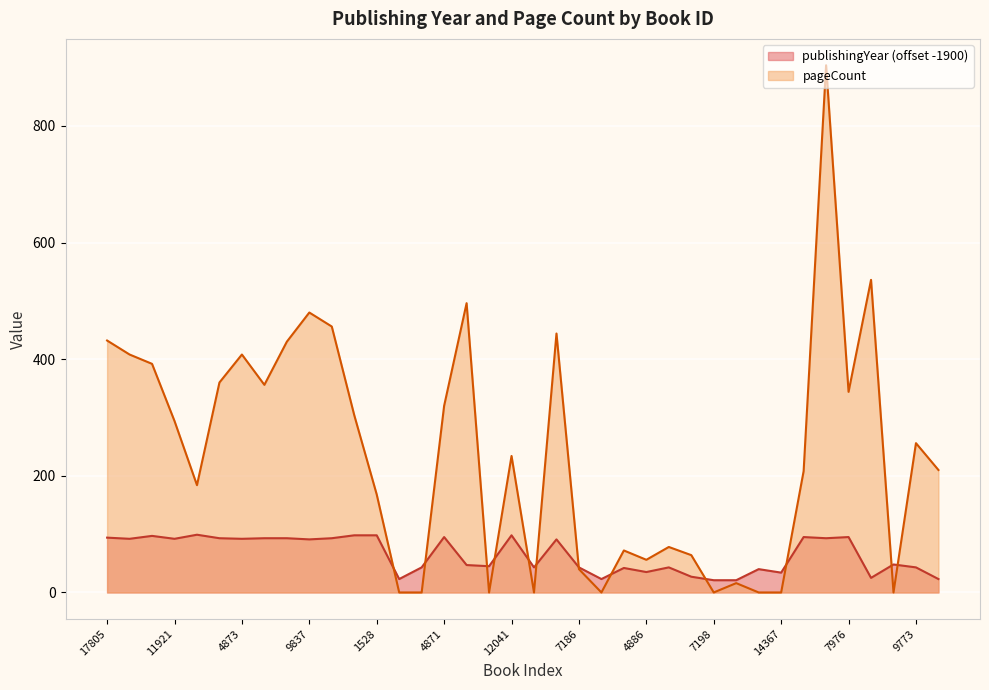

True or false: publishingYear has a value of 46 at 9837.

False